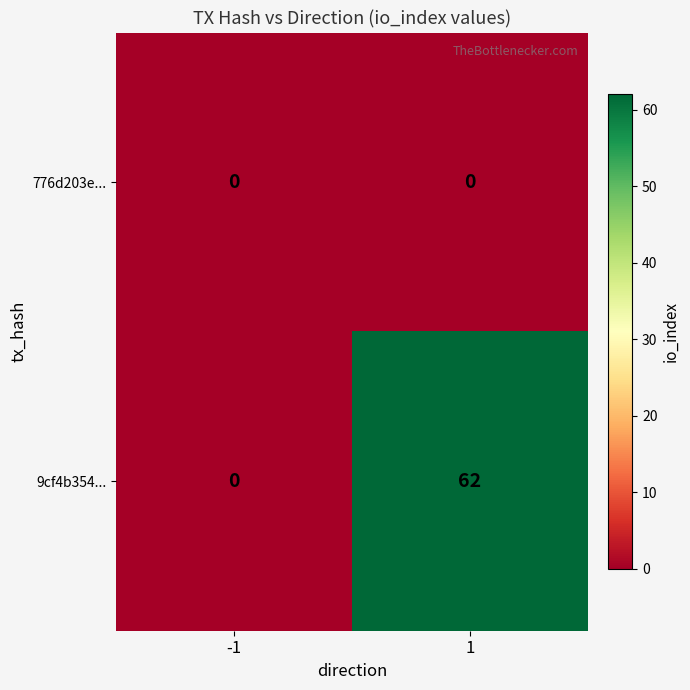

Rank the series by their average value, from lowest to highest.

776d203e..., 9cf4b354...